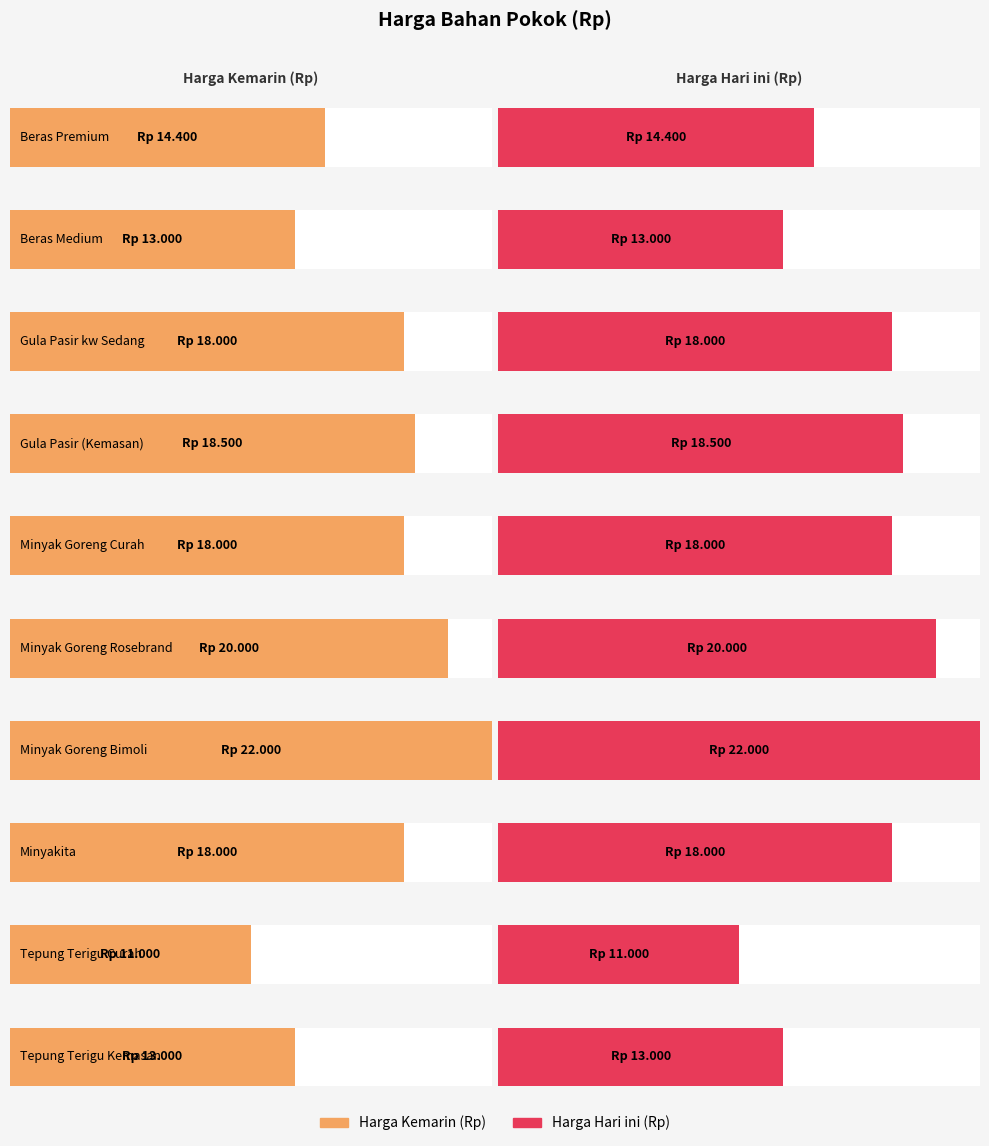

What is the sum of all Harga Hari ini (Rp) values?

165900